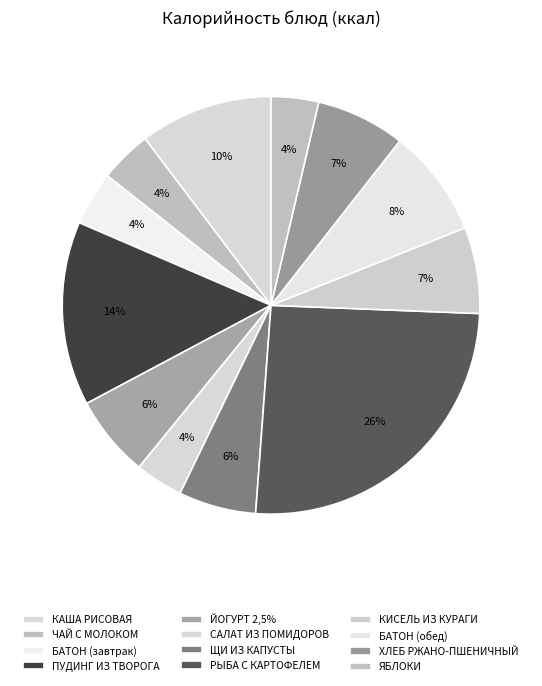

Which slice is the largest?

РЫБА С КАРТОФЕЛЕМ